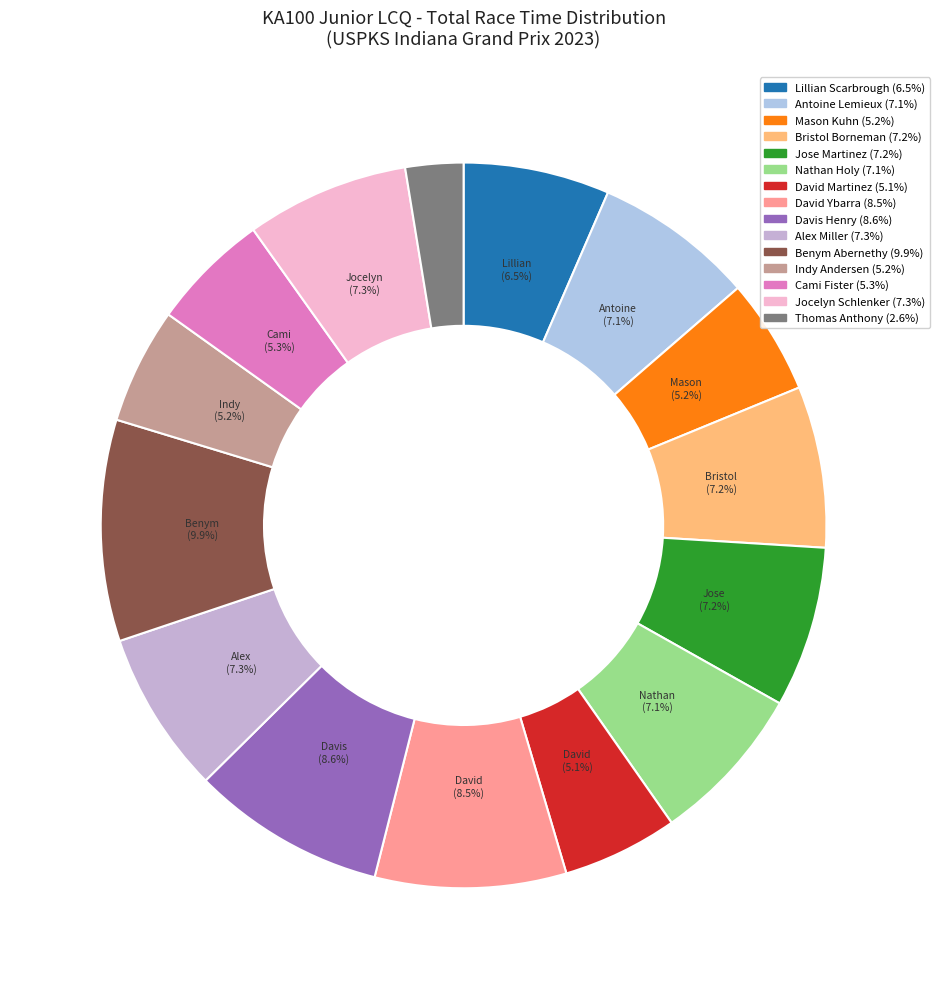

What percentage is the Antoine Lemieux slice, to the nearest percent?

7%